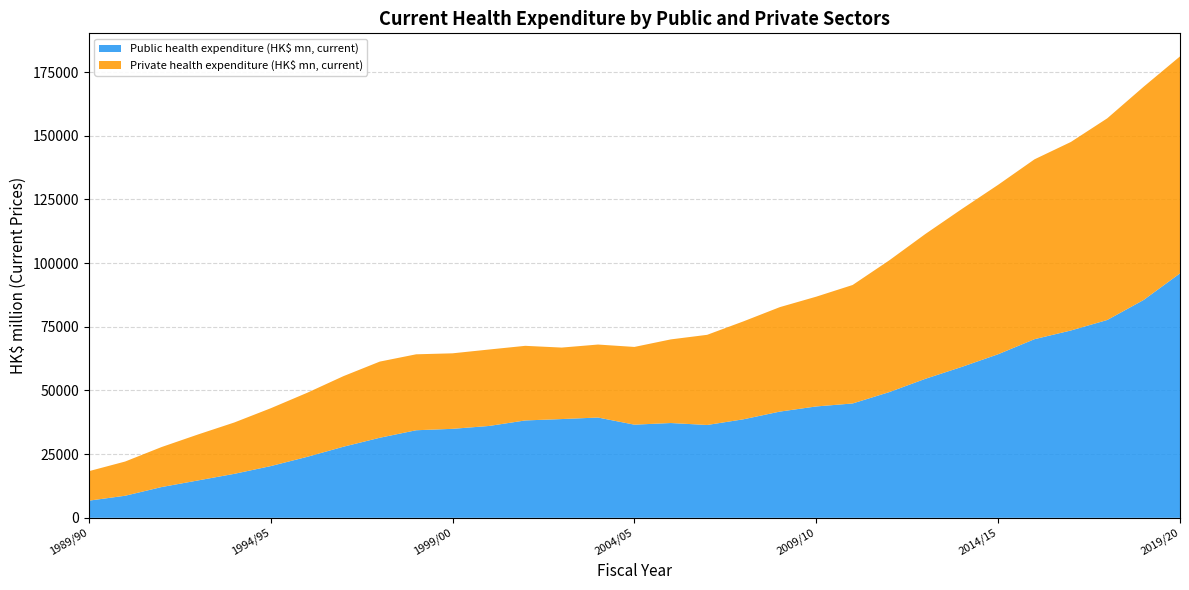

Reading left to right, list all the values displayed in this chart.

Public health expenditure (HK$ mn, current): 6734	8669	12076	14673	17269	20304	23929	27917	31440	34388	34944	36066	38240	38781	39381	36580	37225	36457	38697	41717	43736	44904	49333	54591	59257	64235	70151	73561	77688	85543	95983
Private health expenditure (HK$ mn, current): 11570	13435	15709	18040	20163	22708	25142	27709	29907	29822	29653	30018	29298	28071	28662	30524	32837	35402	38459	41023	43107	46527	51701	56871	61988	66531	70623	74031	79188	83733	85208